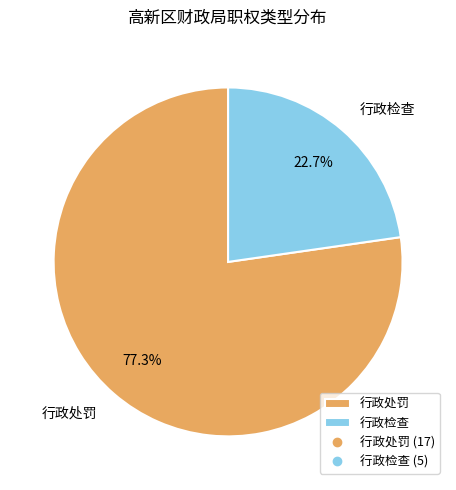

Which has a higher value, 行政检查 or 行政处罚?

行政处罚